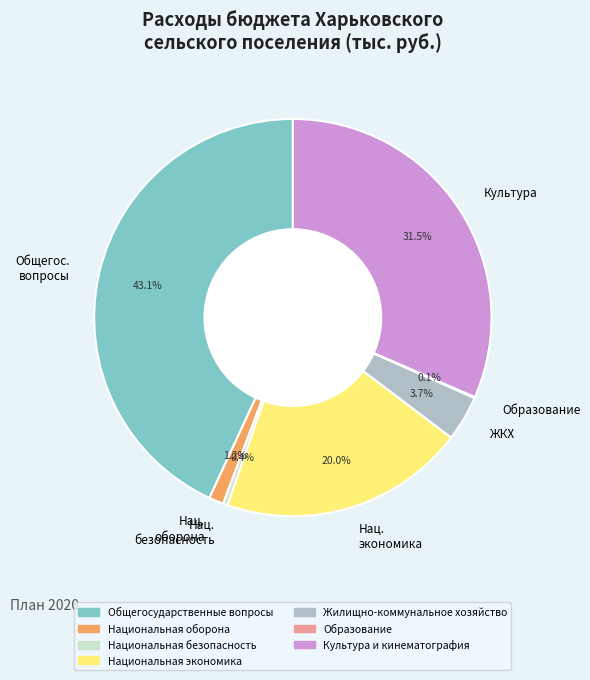

Is there any slice that represents more than half of the pie?

No